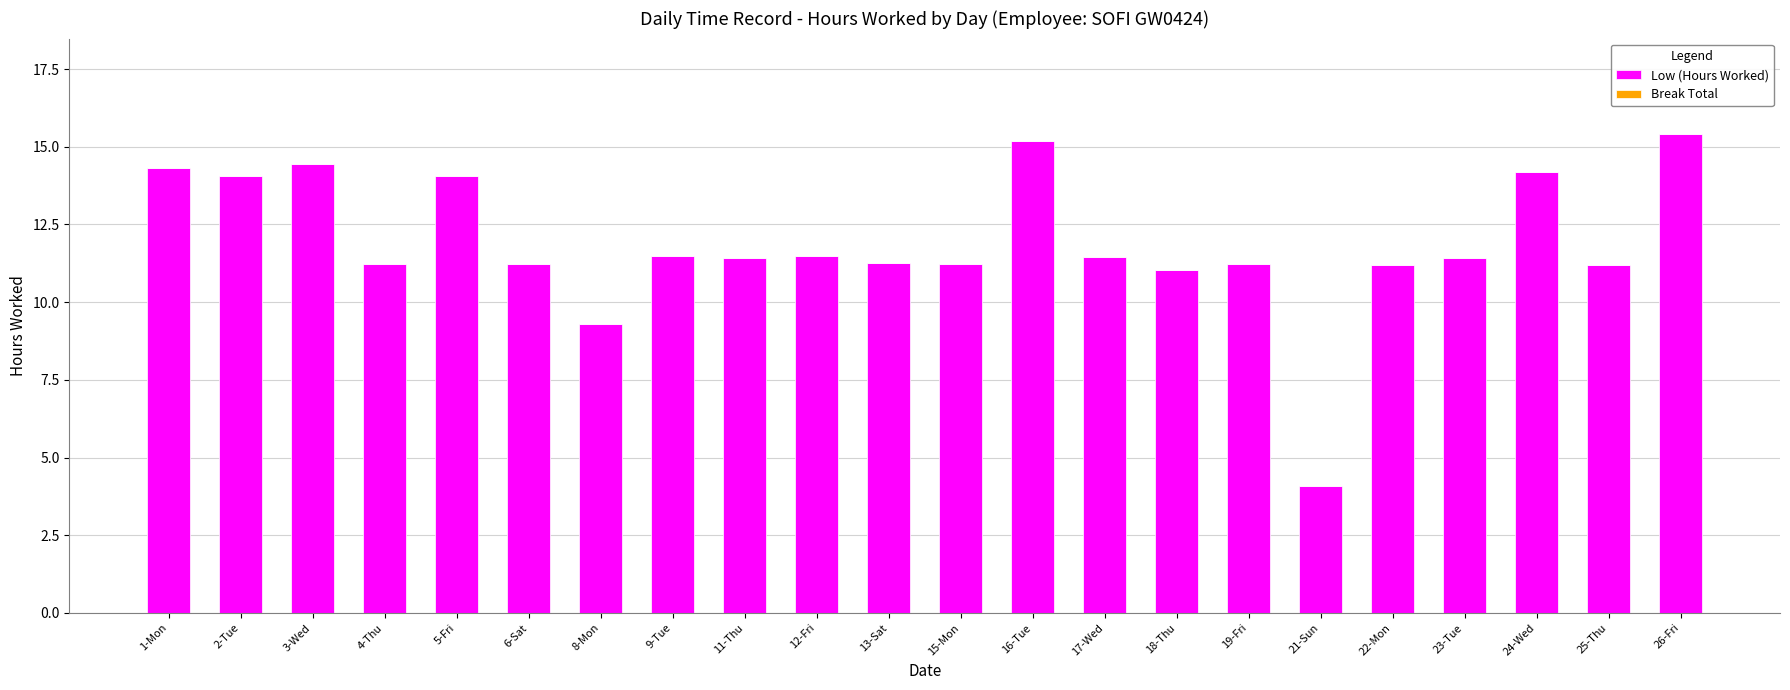

Does the chart contain any negative values?

No